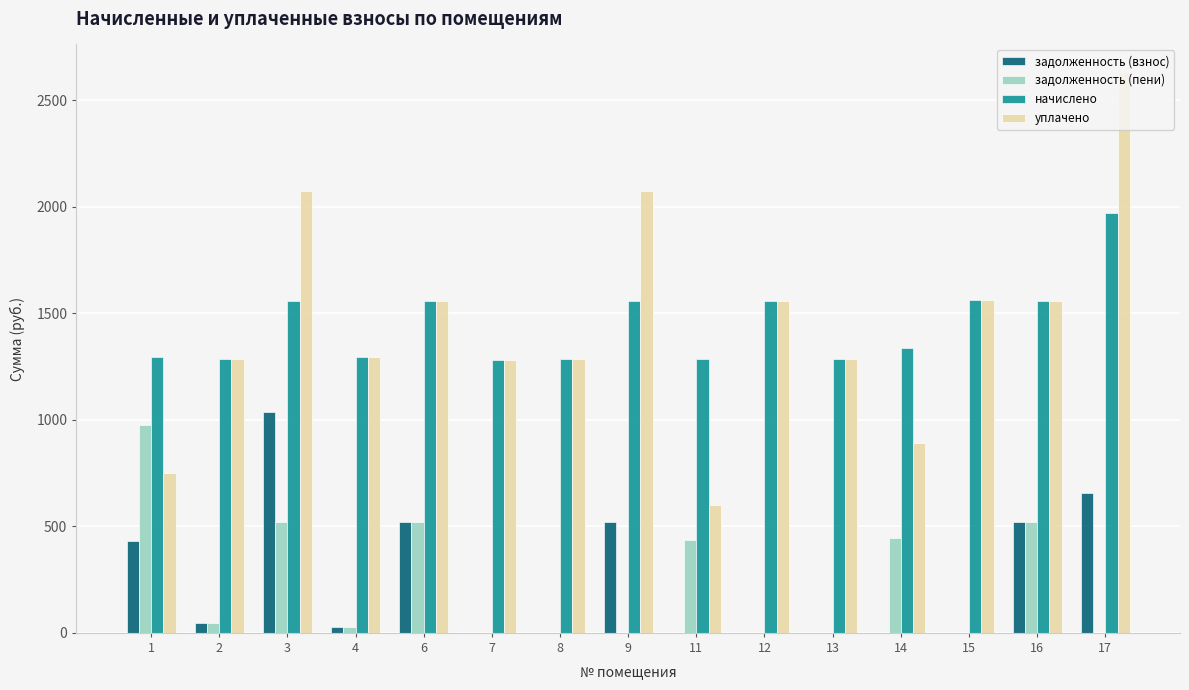

Is the value of задолженность (пени) at 13 greater than the value of начислено at 1?

No